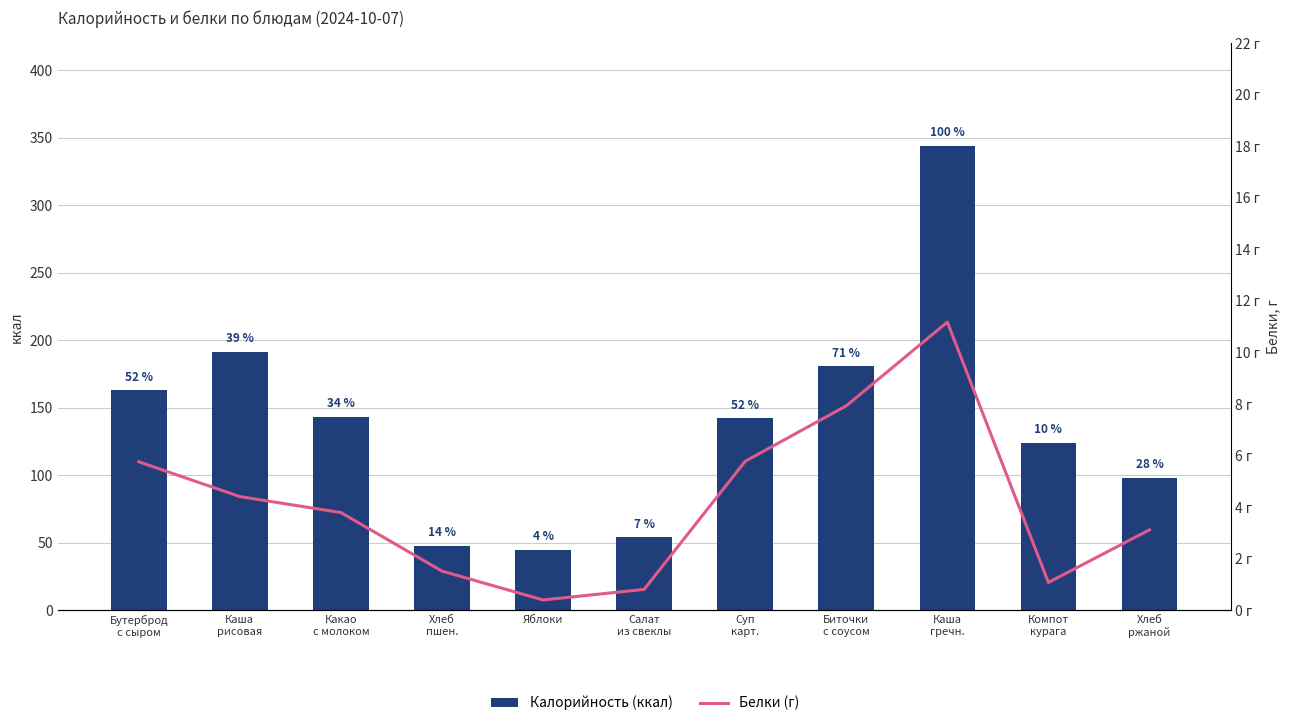

What is the value of the Калорийность (ккал) bar at the 3rd from the left?

143.0